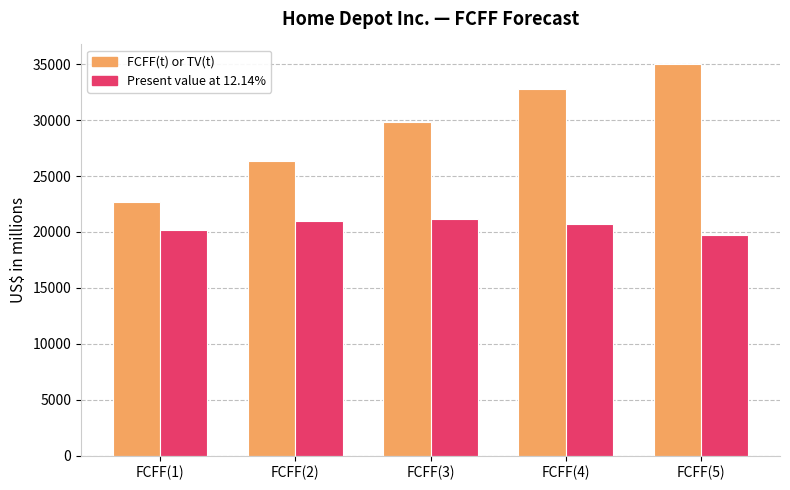

How many series are shown in this chart?

2